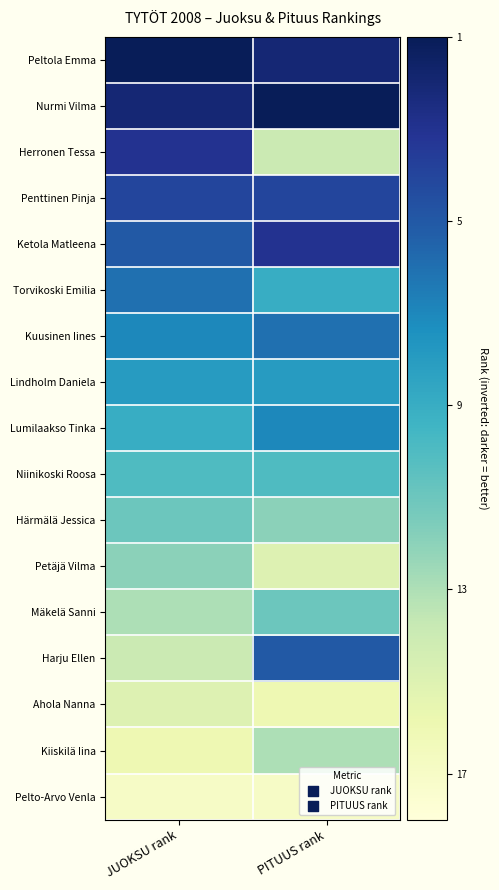

Rank the series at PITUUS rank from highest to lowest value.

Nurmi Vilma, Peltola Emma, Ketola Matleena, Penttinen Pinja, Harju Ellen, Kuusinen Iines, Lumilaakso Tinka, Lindholm Daniela, Torvikoski Emilia, Niinikoski Roosa, Mäkelä Sanni, Härmälä Jessica, Kiiskilä Iina, Herronen Tessa, Petäjä Vilma, Ahola Nanna, Pelto-Arvo Venla